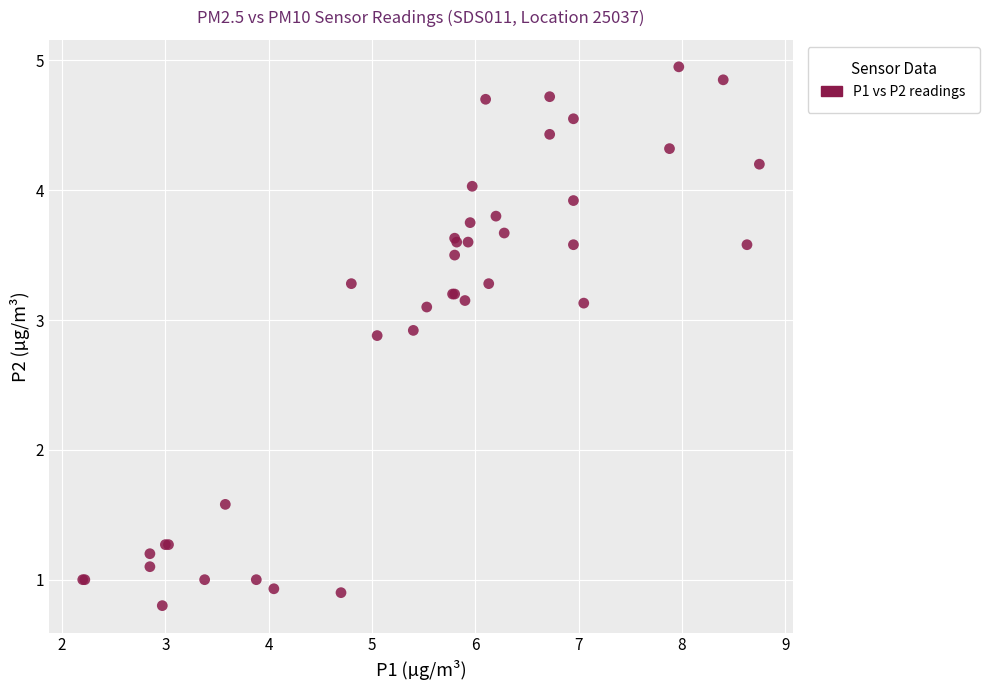

What Y value in the scatter plot is closest to 2?

1.6